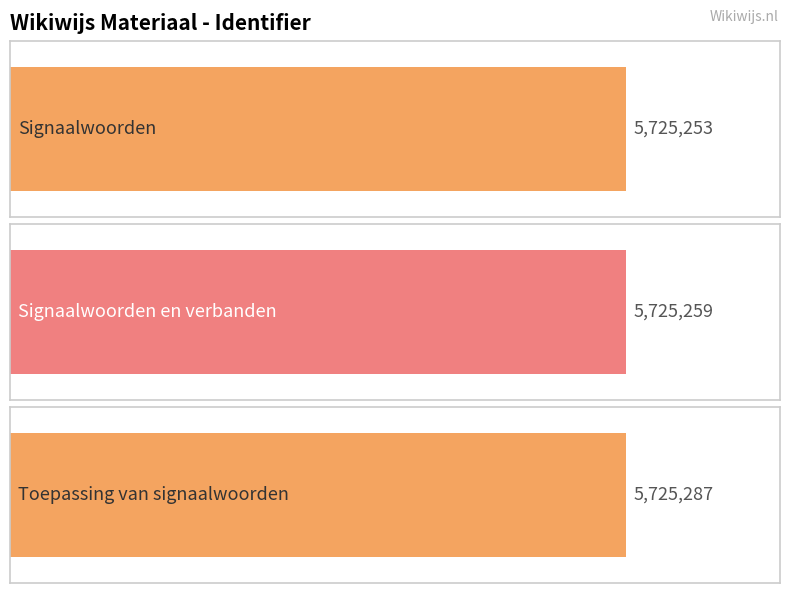

How many bars are there in total?

3